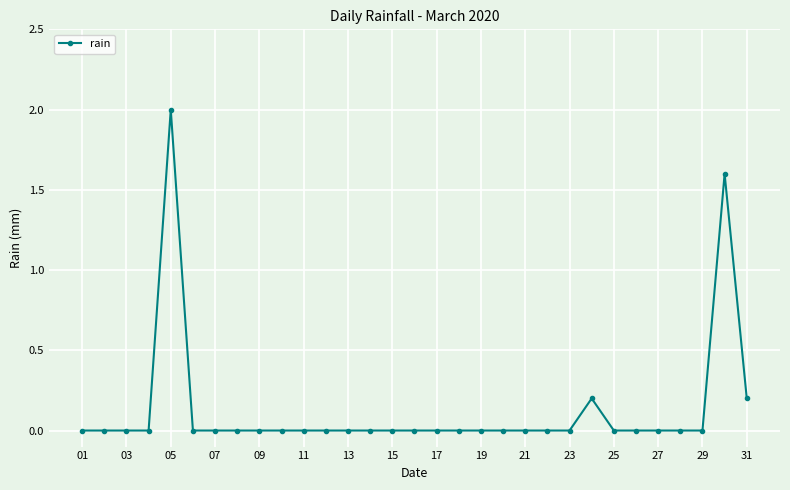

What is the maximum value shown in the chart?

2.0